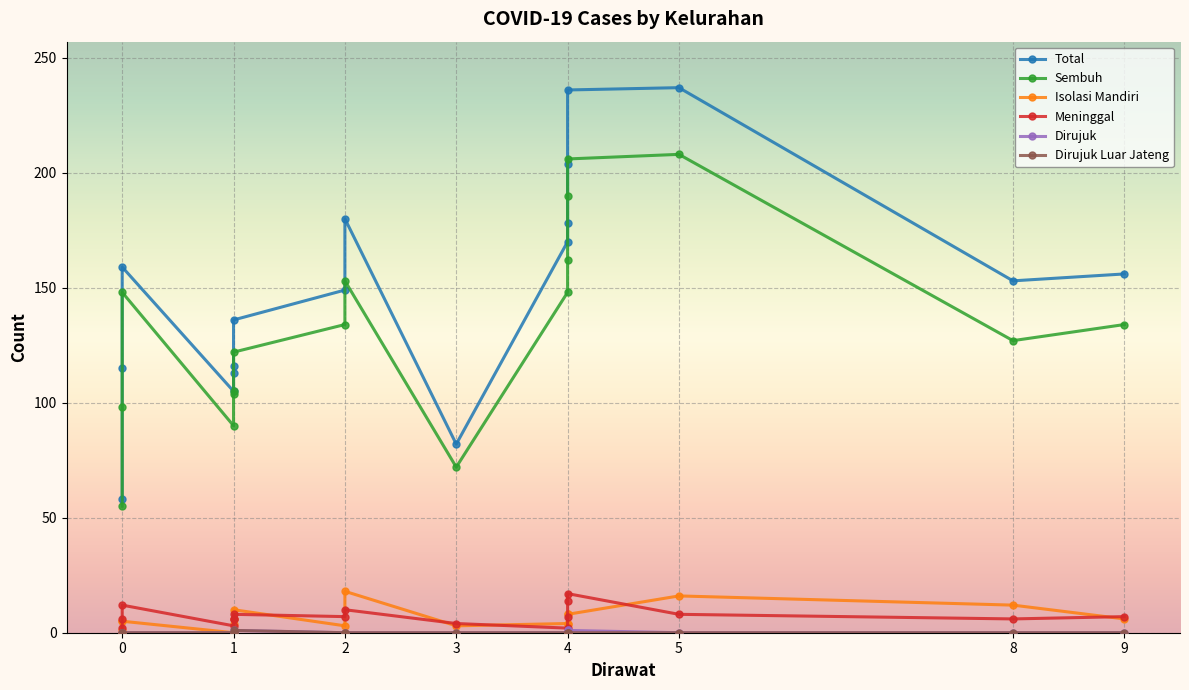

True or false: Meninggal and Dirujuk intersect in this chart.

False